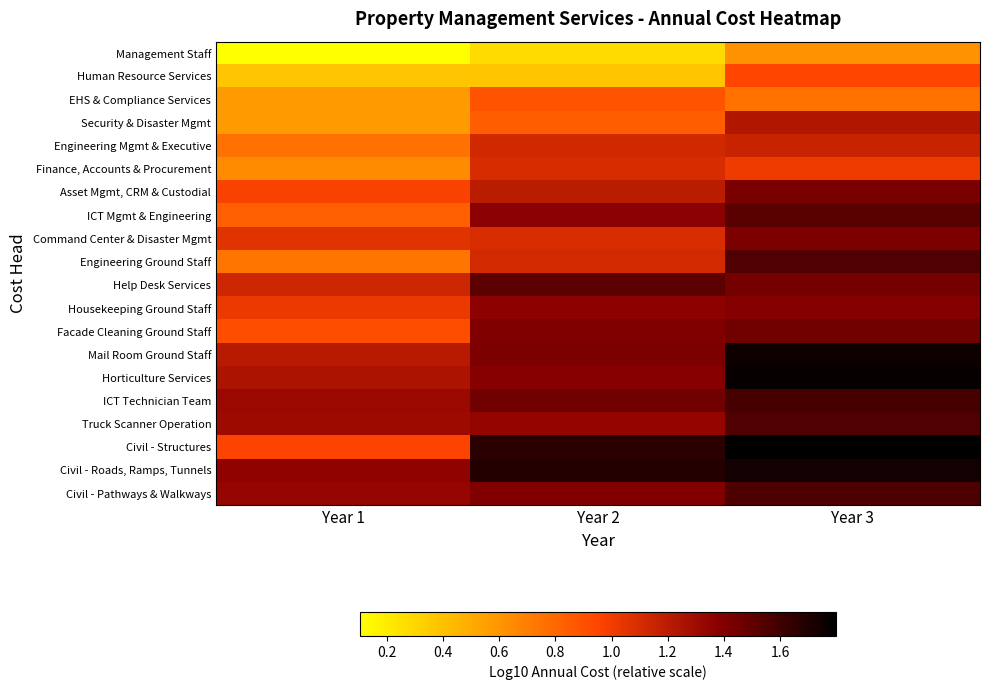

The Civil - Pathways & Walkways series shows 0.4 at Year 1. True or false?

False